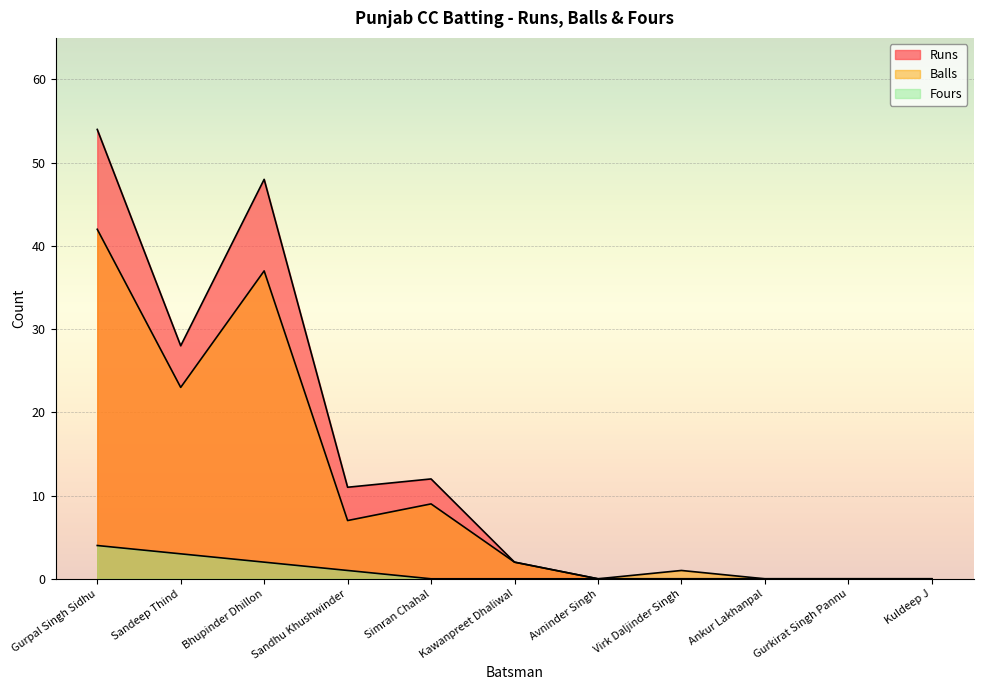

At which category does the chart reach its peak across all series?

Gurpal Singh Sidhu